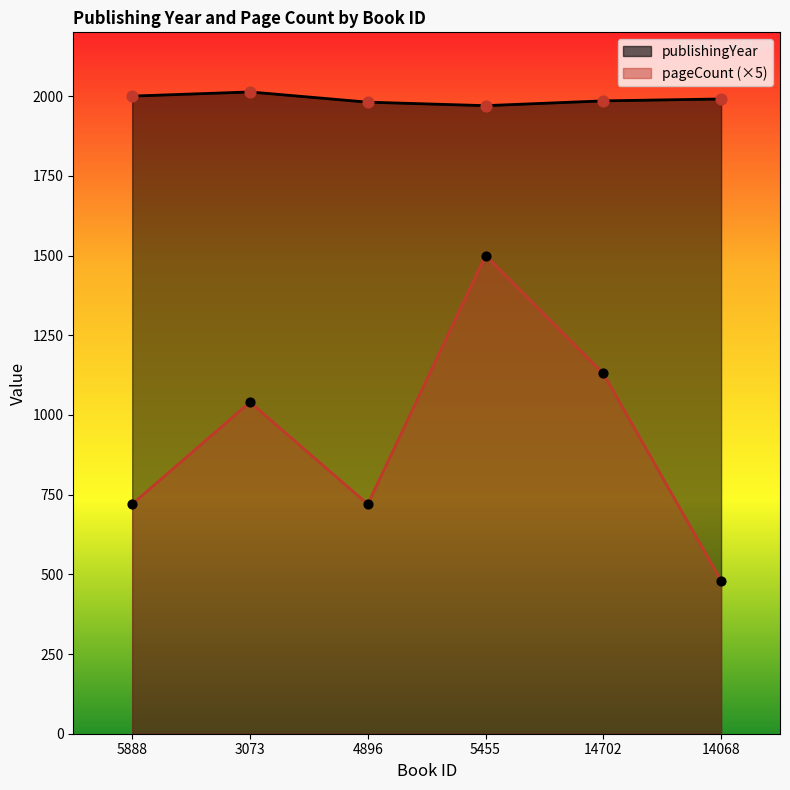

At how many categories does at least one series exceed 833?

6